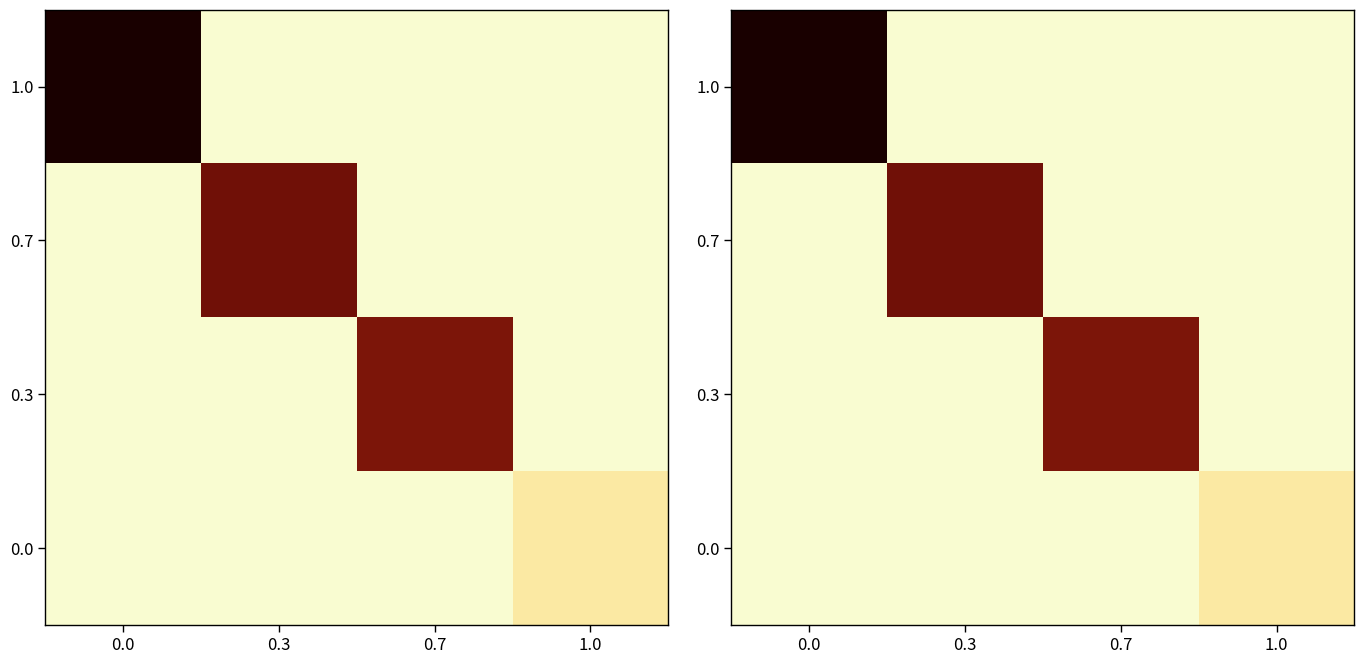

Which series has the widest spread of values?

1.0